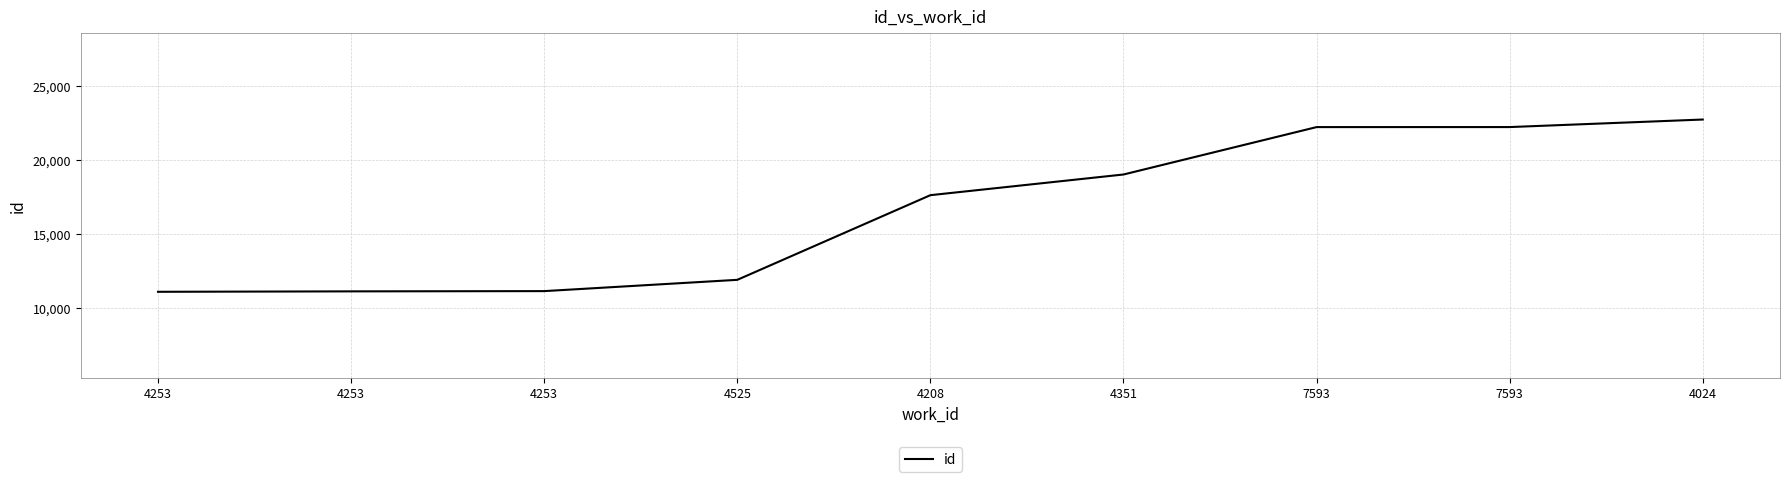

What is the maximum value shown in the chart?

22720